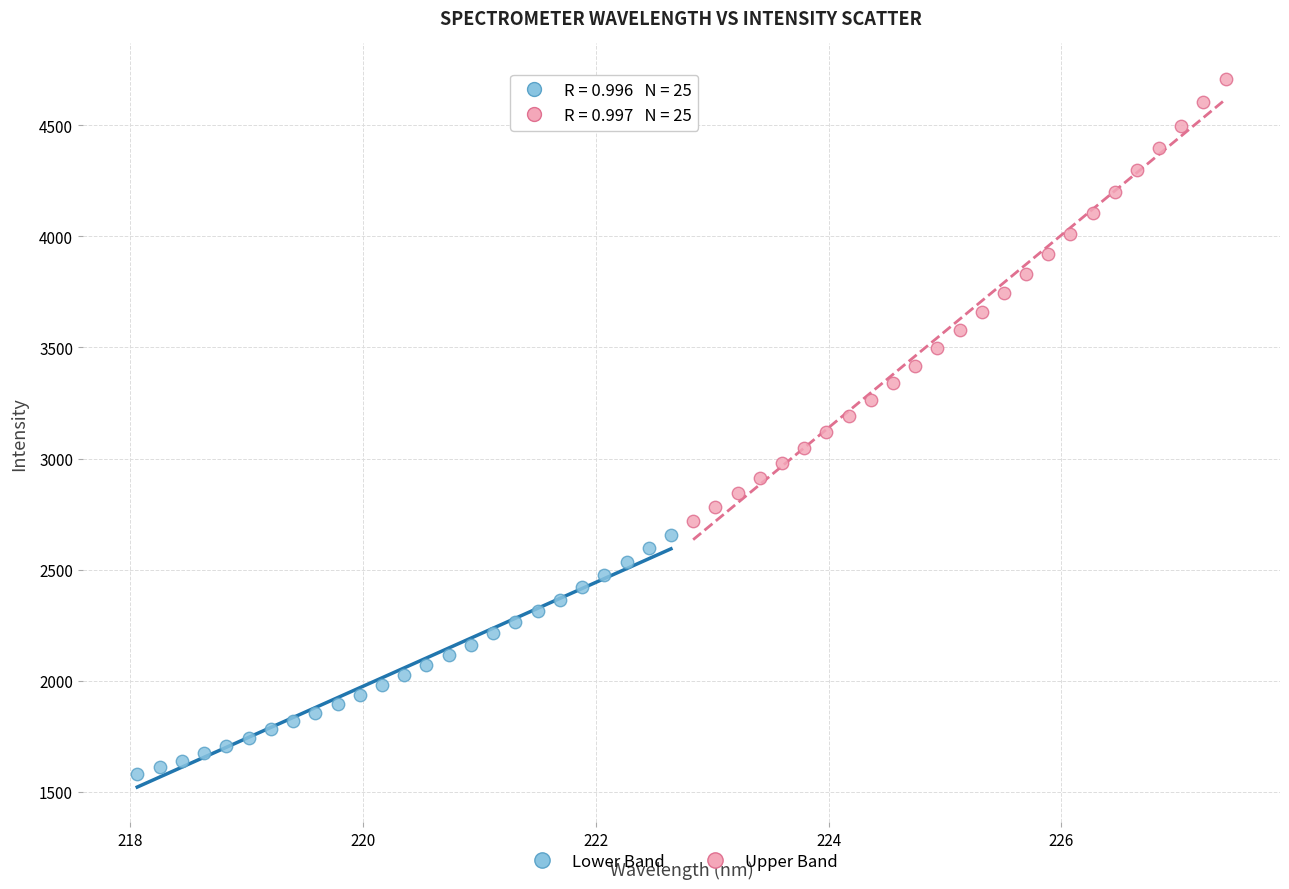

What are all the series names shown in the legend?

Lower Band, Upper Band